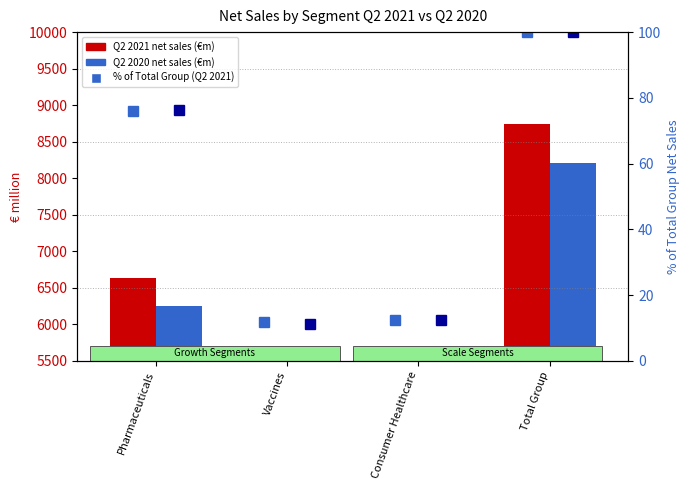

At which label does % Q2 2020 reach its minimum?

Vaccines